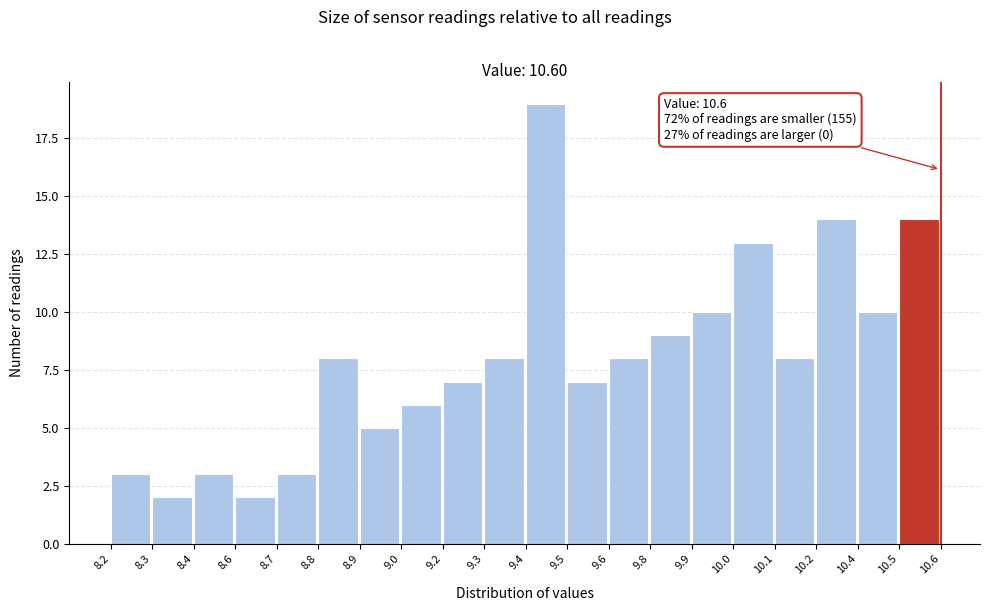

Reading left to right, extract all data points from this chart.

8.2=3	8.3=2	8.4=3	8.6=2	8.7=3	8.8=8	8.9=5	9.0=6	9.2=7	9.3=8	9.4=19	9.5=7	9.6=8	9.8=9	9.9=10	10.0=13	10.1=8	10.2=14	10.4=10	10.5=14